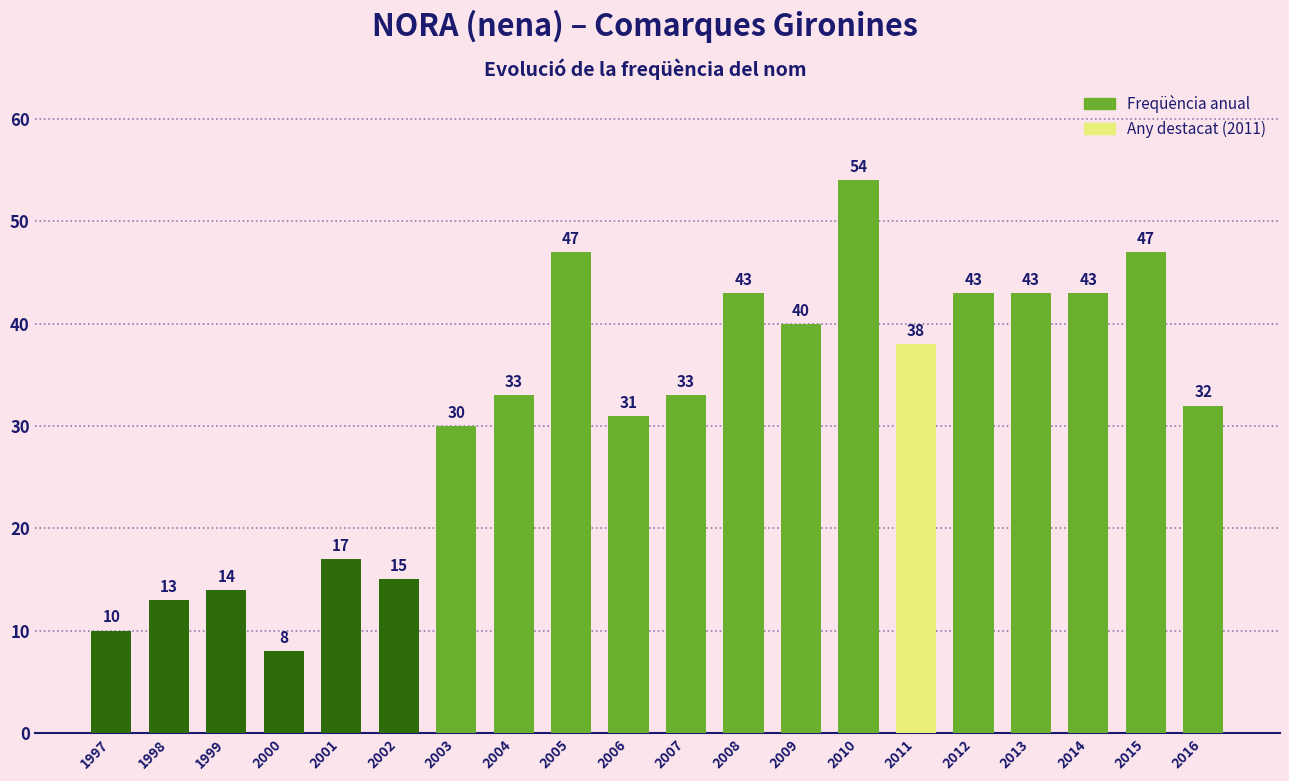

The value at 2002 is 21. True or false?

False